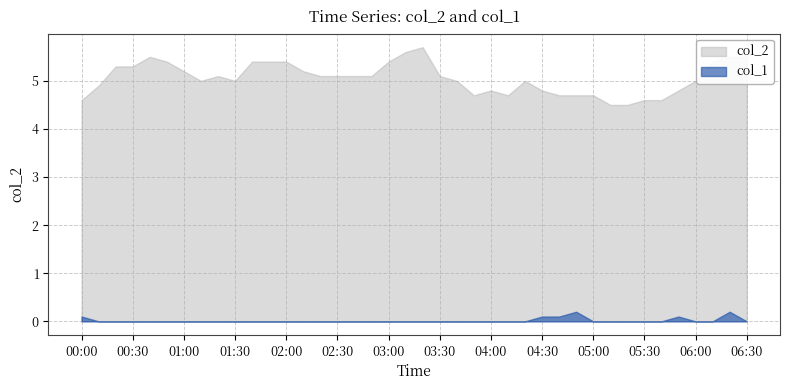

How many data points in col_2 are above 5?

21